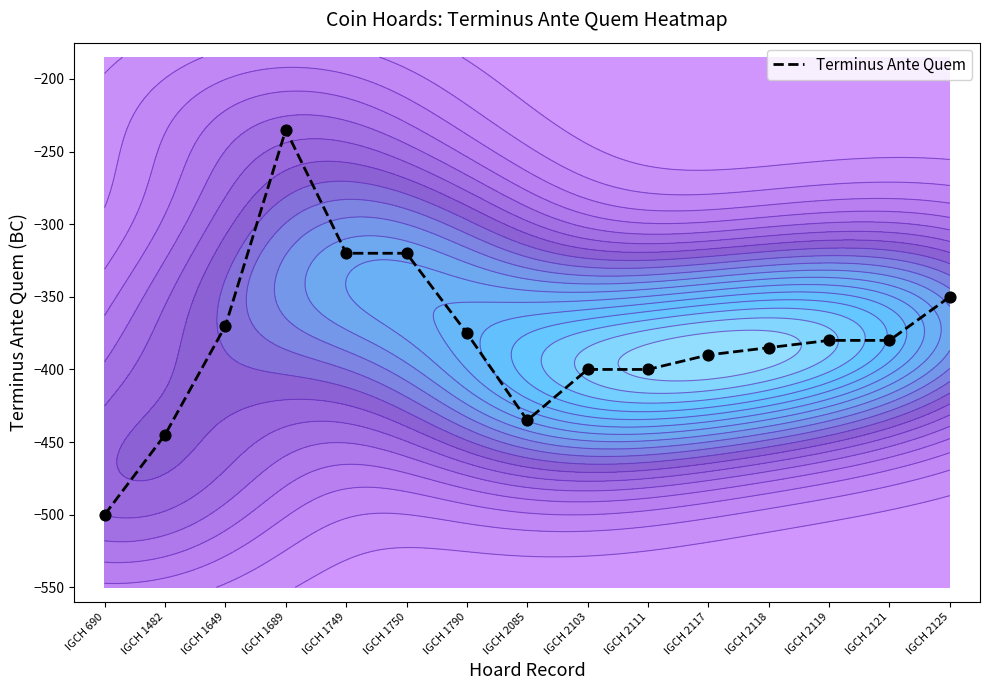

Where is the data nearest to the value -367?

IGCH 1649